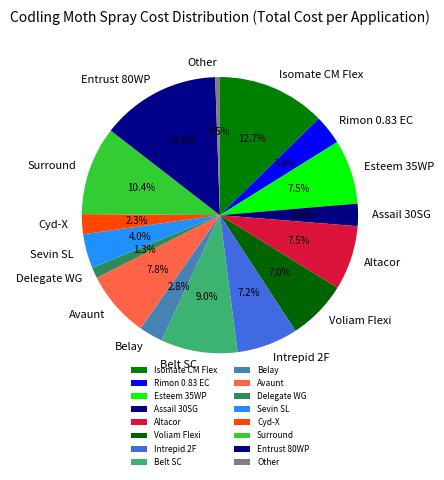

Which category has the biggest portion of the pie?

Entrust 80WP